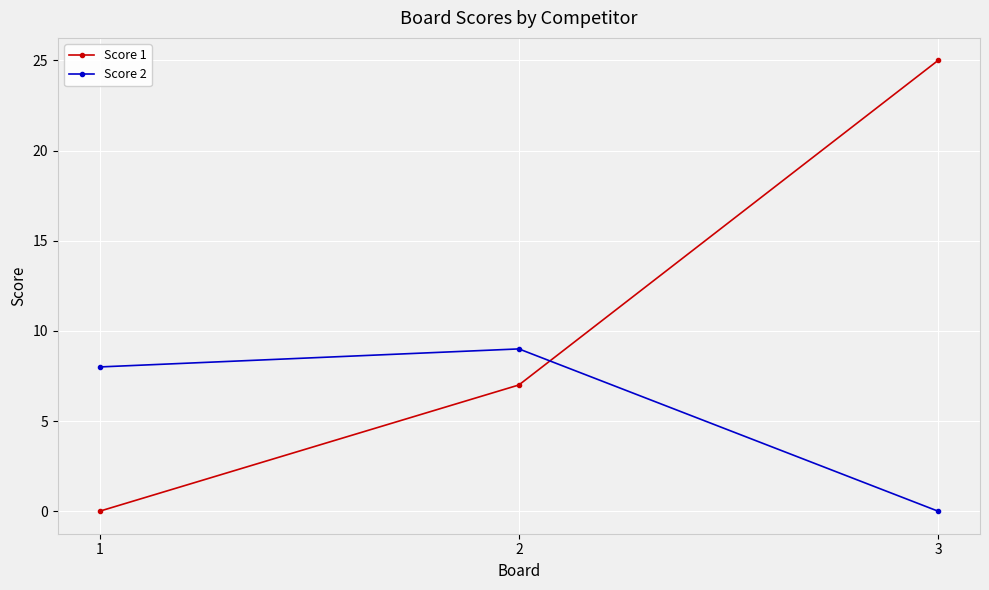

Rank the series at 3 from lowest to highest value.

Score 2, Score 1